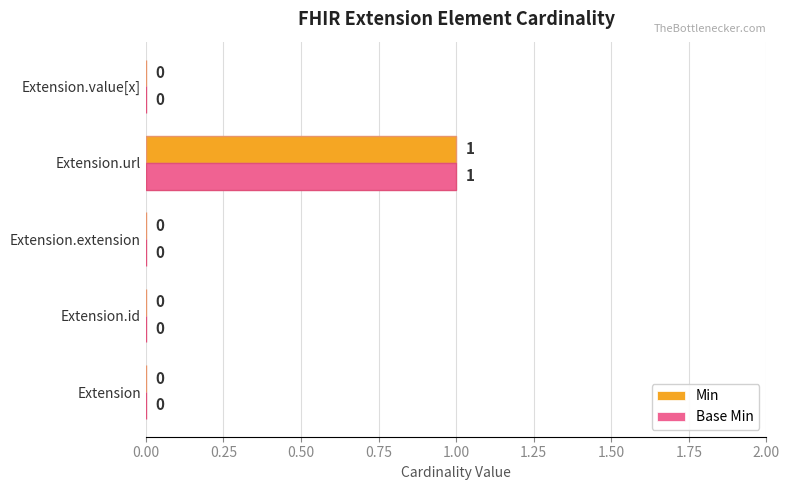

How many values in Min are above zero?

1